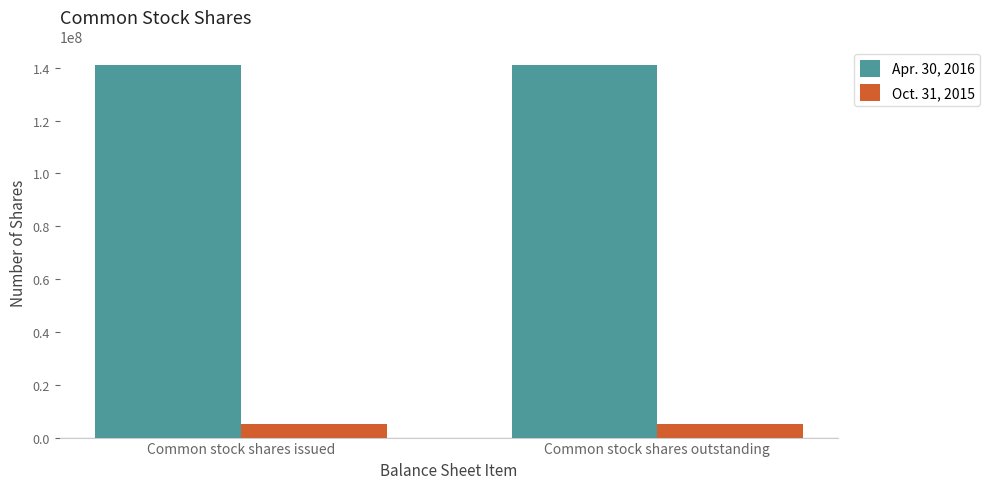

Is it true that Oct. 31, 2015 equals 5000000 at Common stock shares outstanding?

True